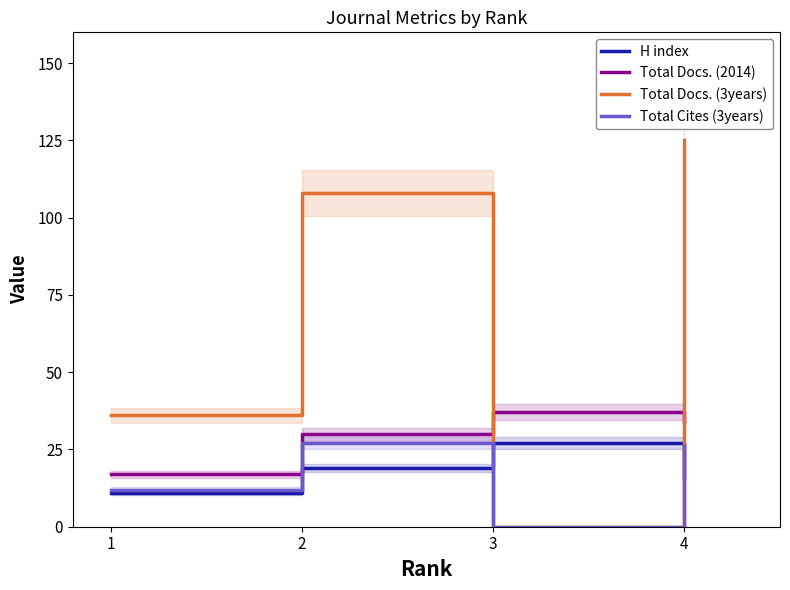

Where does the Total Cites (3years) series first go above 26?

2